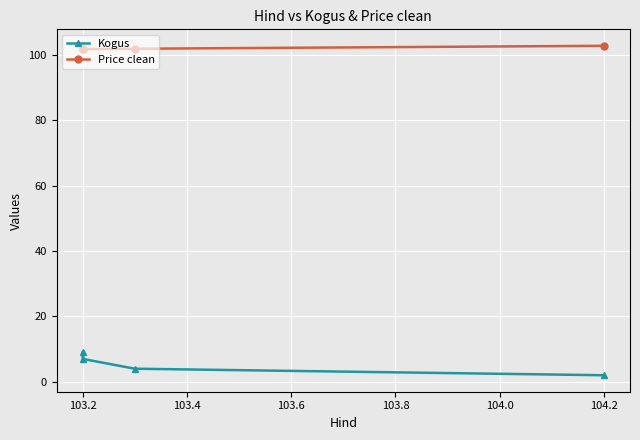

True or false: Kogus and Price clean cross at least once.

False